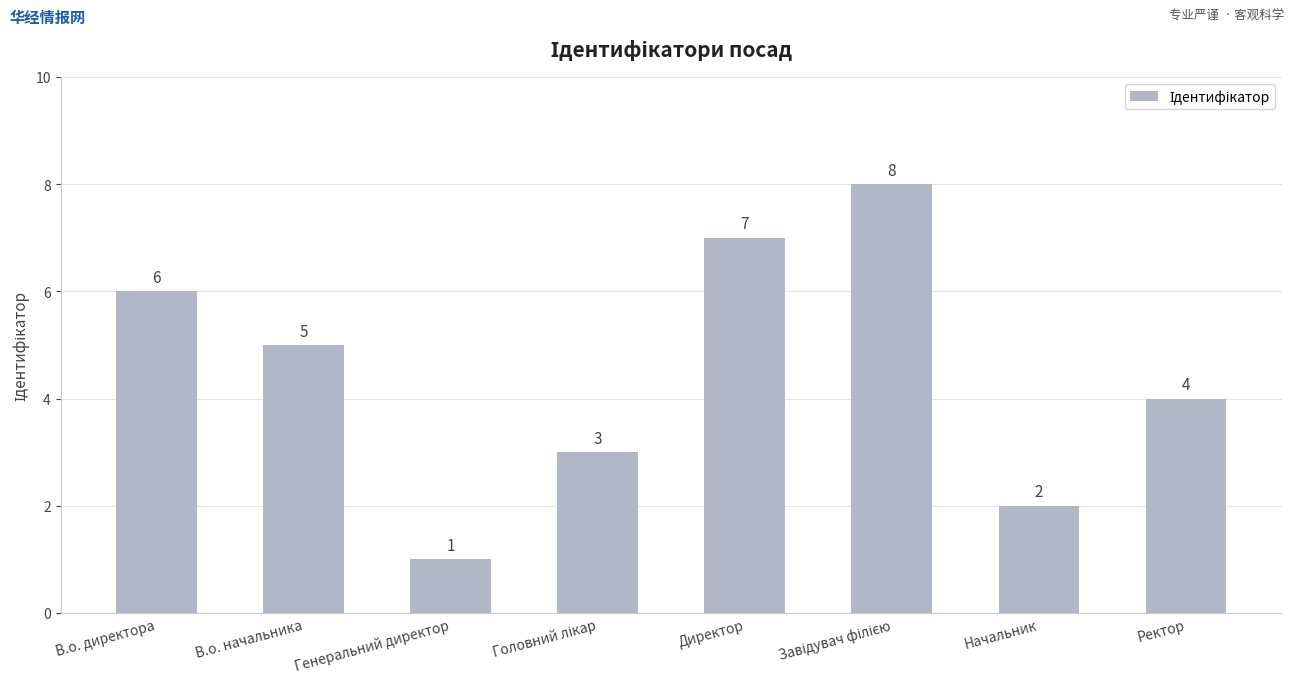

True or false: the data shows 0 at Генеральний директор.

False